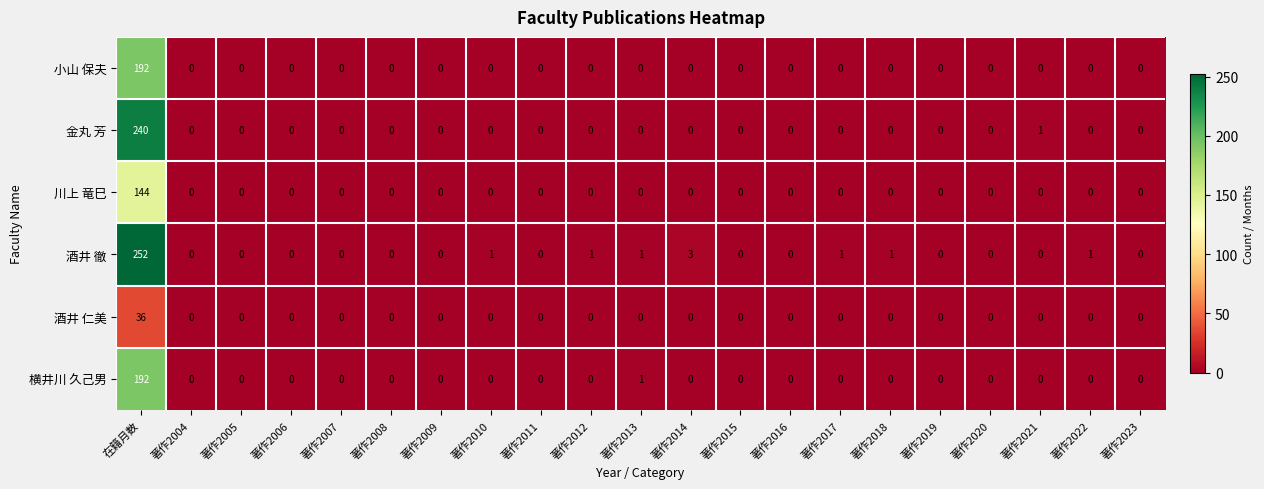

At which category does the chart reach its peak across all series?

在籍月数